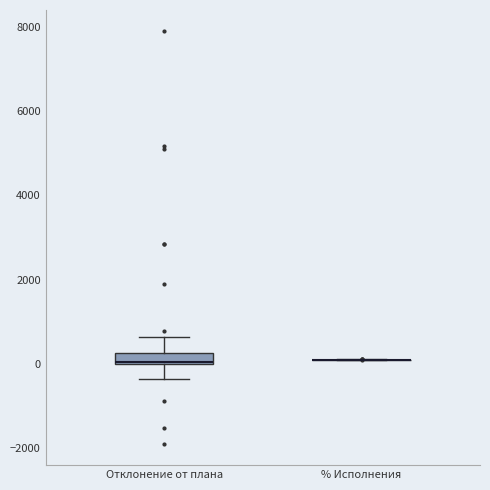

Comparing the boxes themselves (not the whiskers), which one is the tallest?

Отклонение от плана